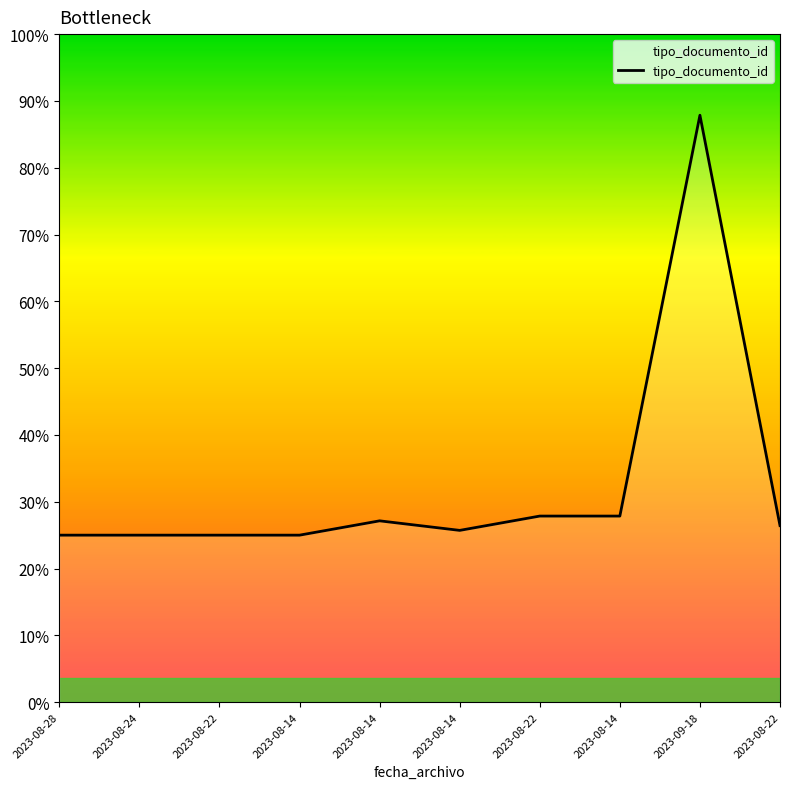

The value at 2023-08-14 is 14. True or false?

False